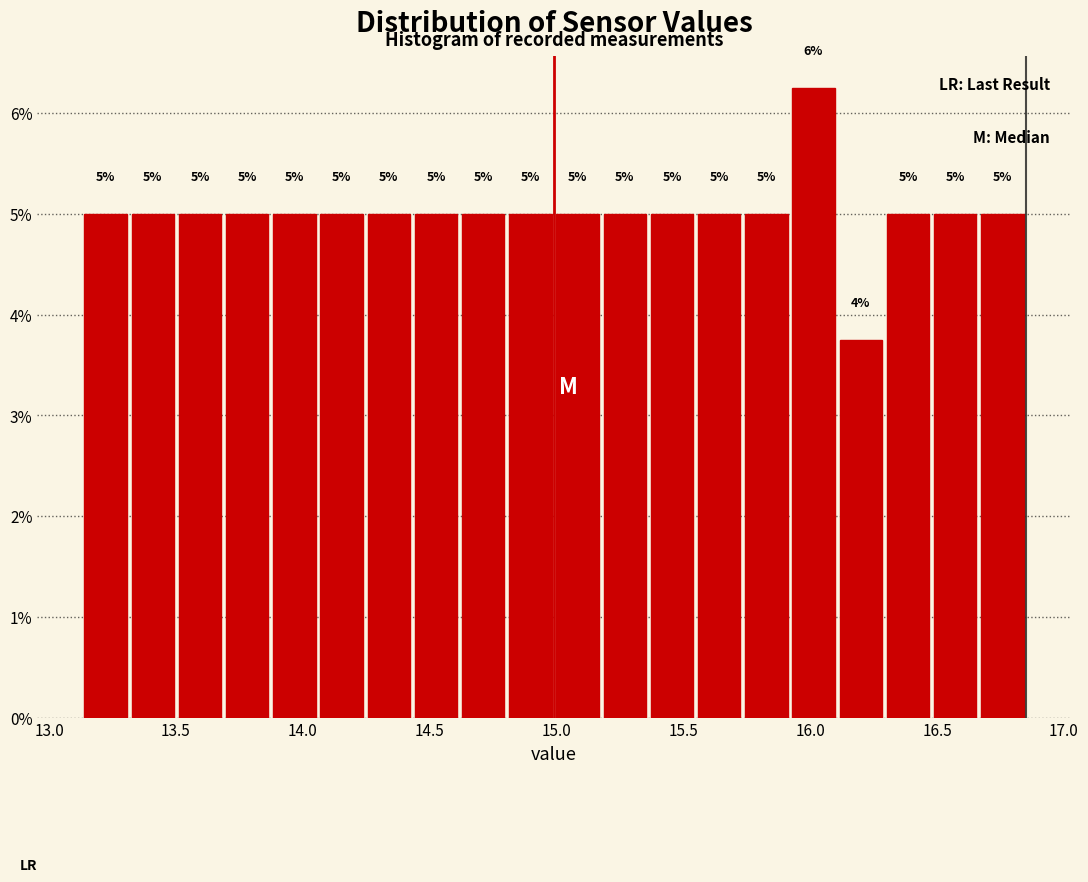

Around what value on the x-axis is the tallest bar? Give the approximate position of its centre, as read against the axis.

16.00